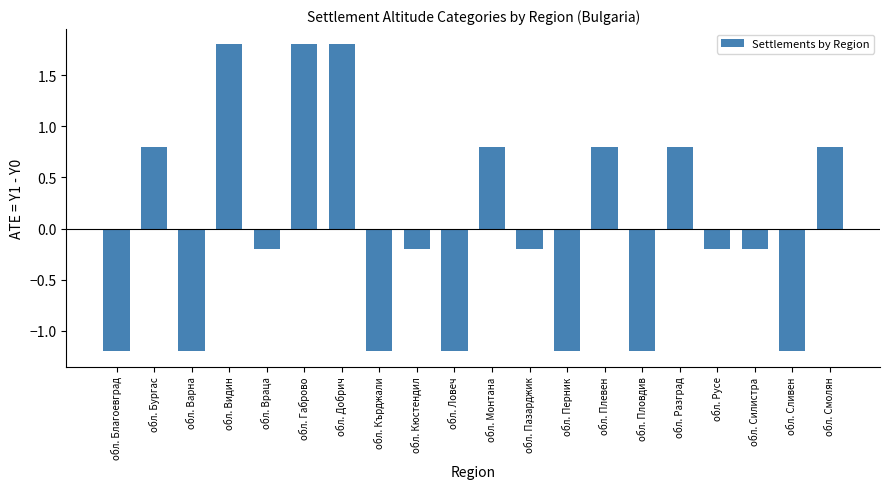

What is the value of the 14th bar from the left?

0.8